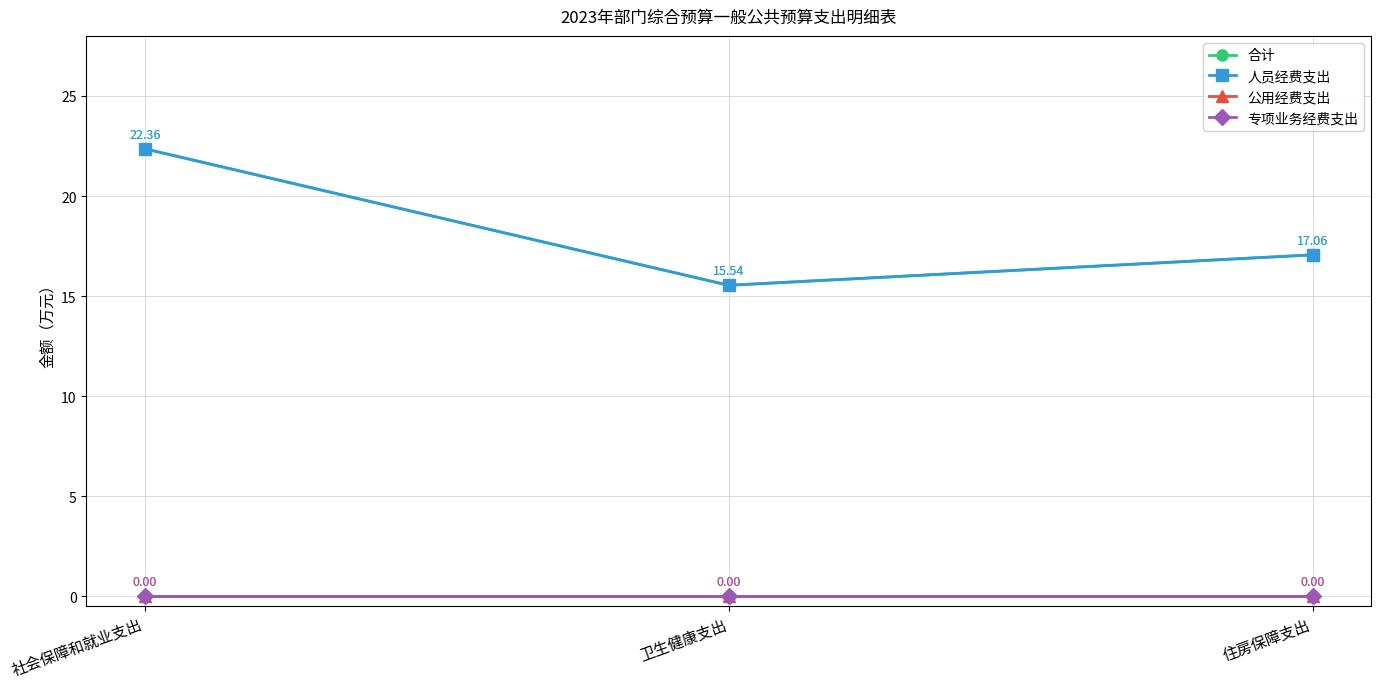

The value of 合计 at 卫生健康支出 is 26.6. True or false?

False